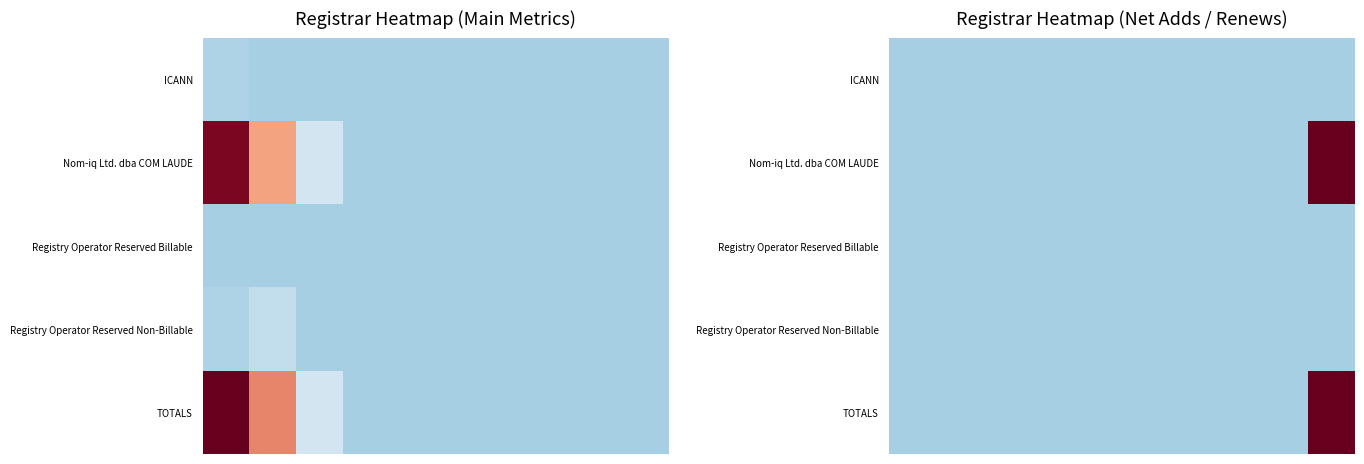

Between 8 and 7, which is larger?

8